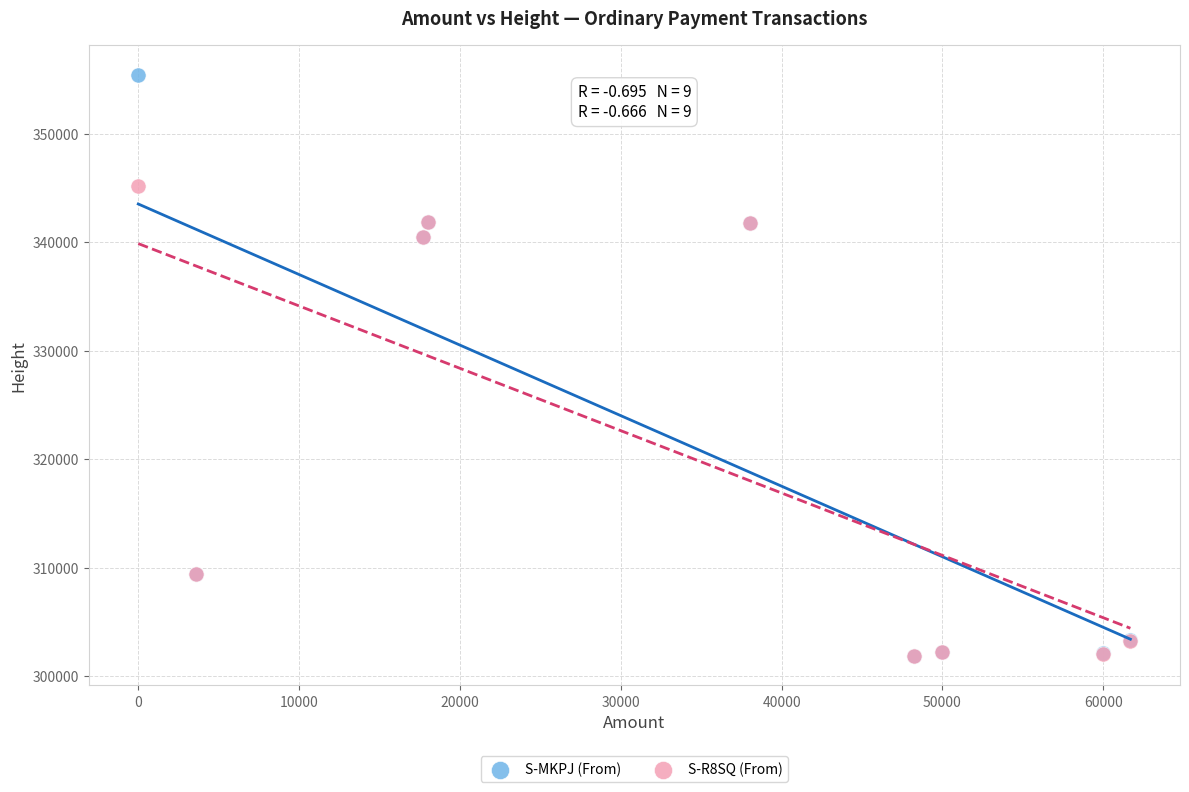

Which series contains the highest Y value?

S-MKPJ (From)